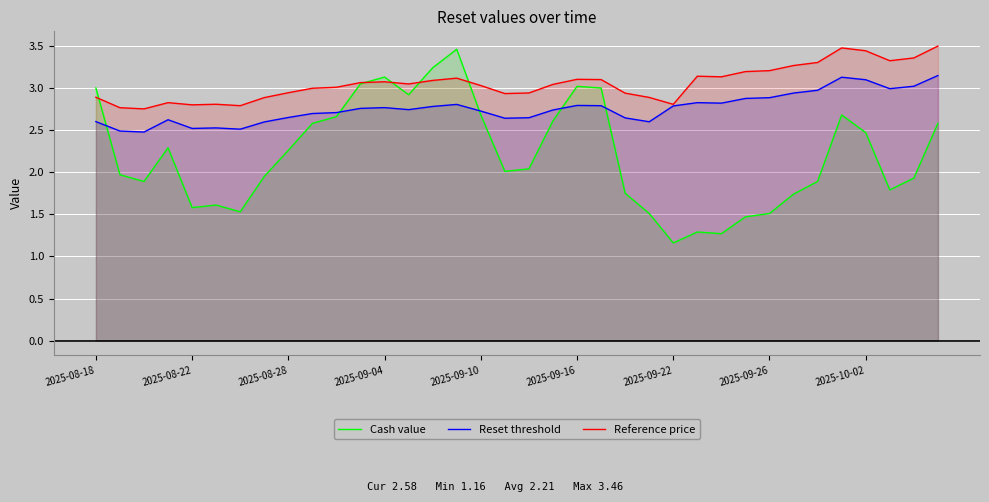

Which series has the largest range (max minus min)?

Cash value